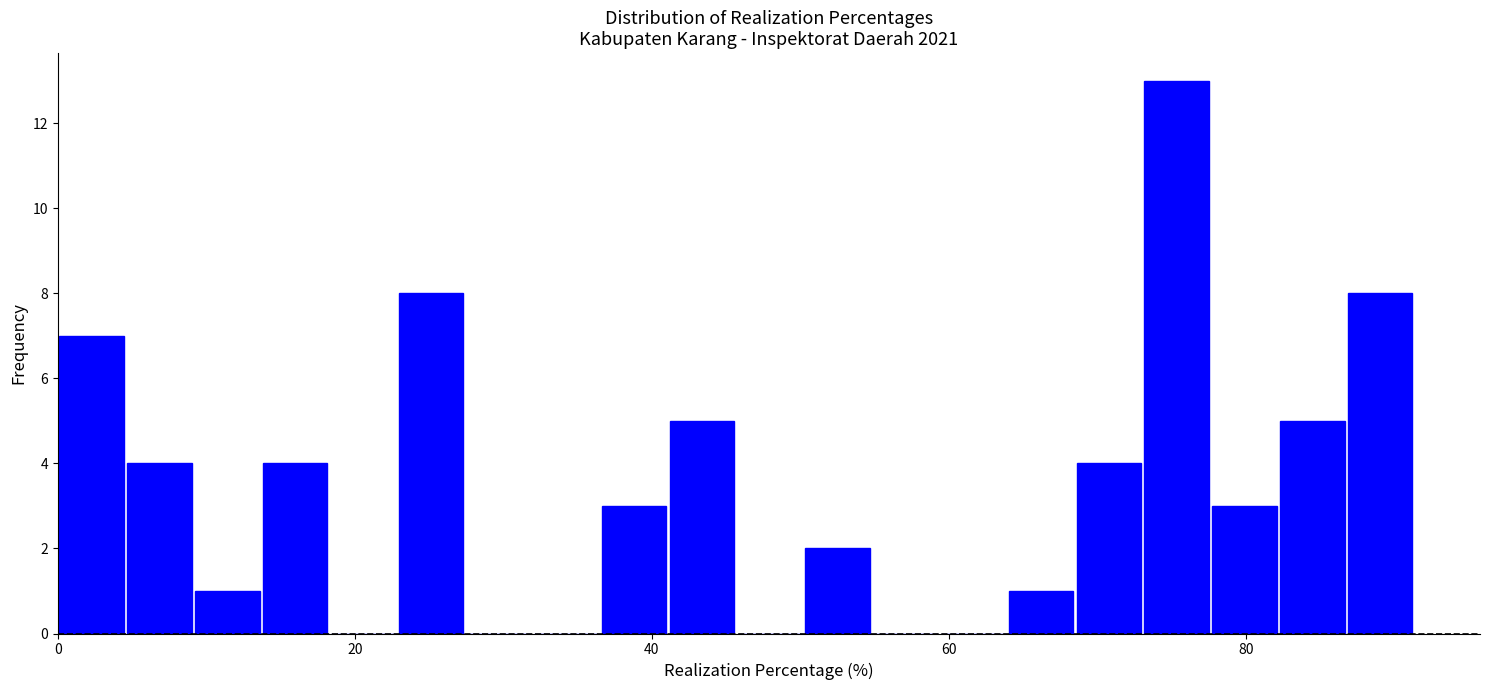

Read against the x-axis, roughly where is the centre of the tallest bar?

76